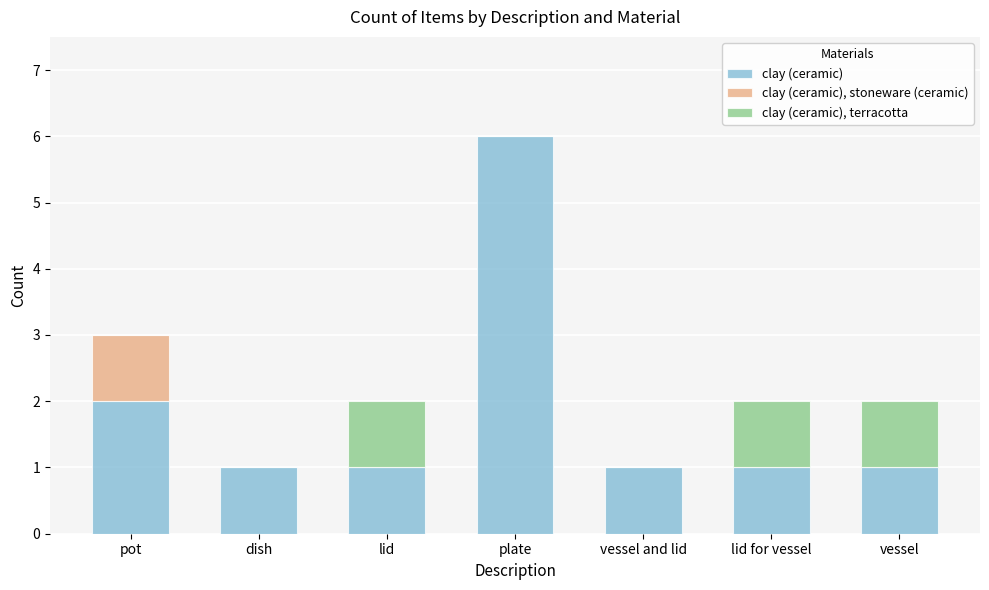

How many data points does each series have?

7